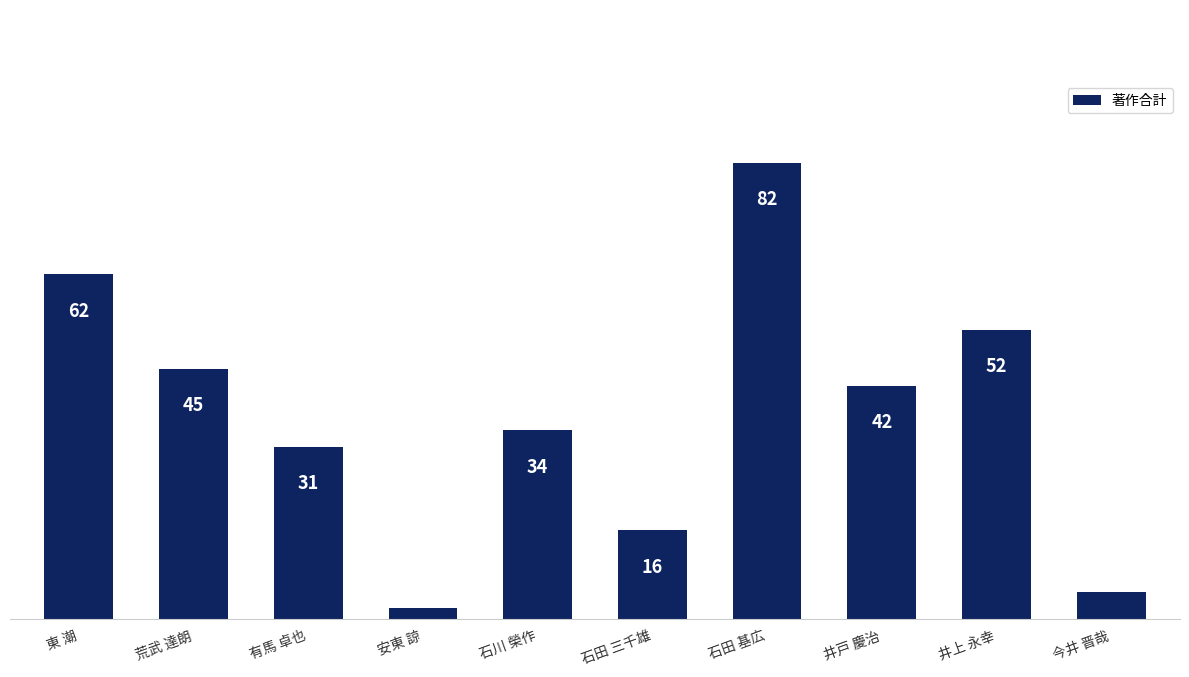

What is the label of the 2nd bar from the right?

井上 永幸